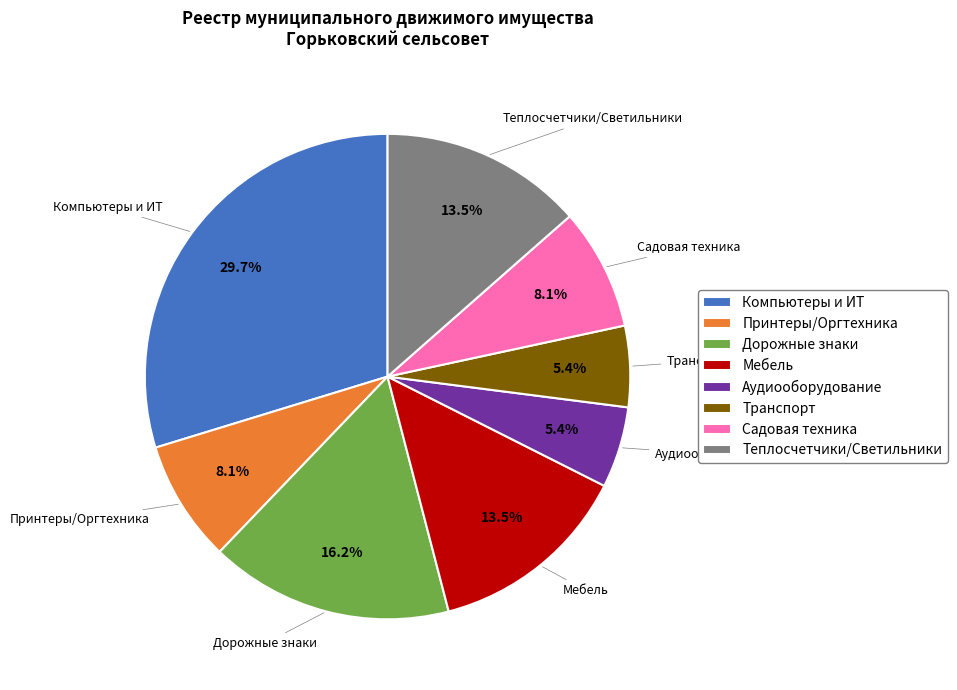

What is the total percentage of Транспорт and Садовая техника?

13.5%